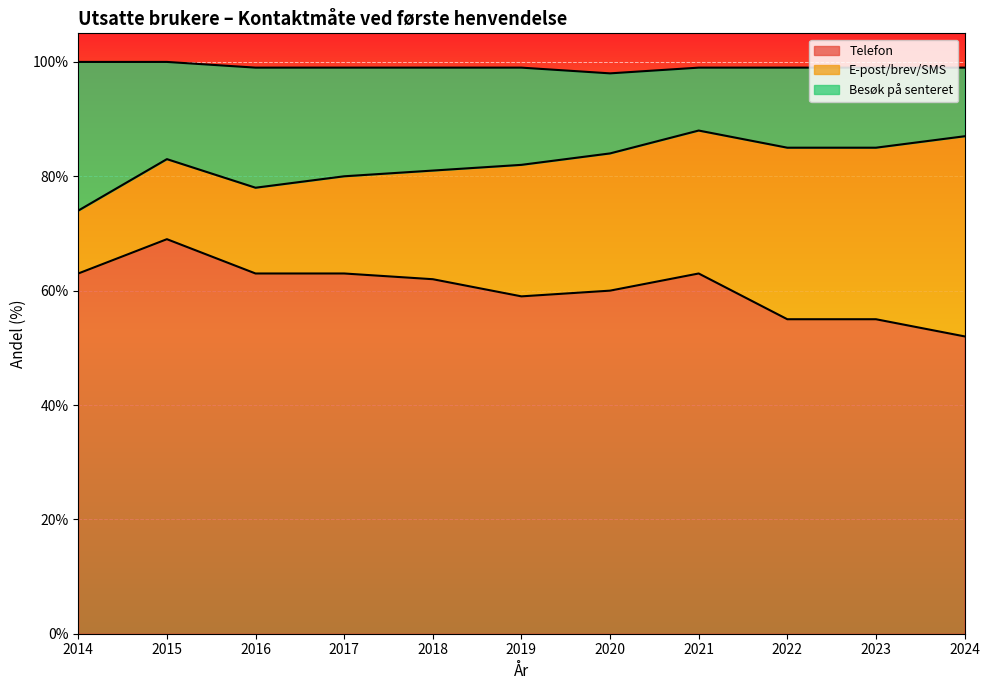

True or false: Besøk på senteret and Telefon intersect in this chart.

False